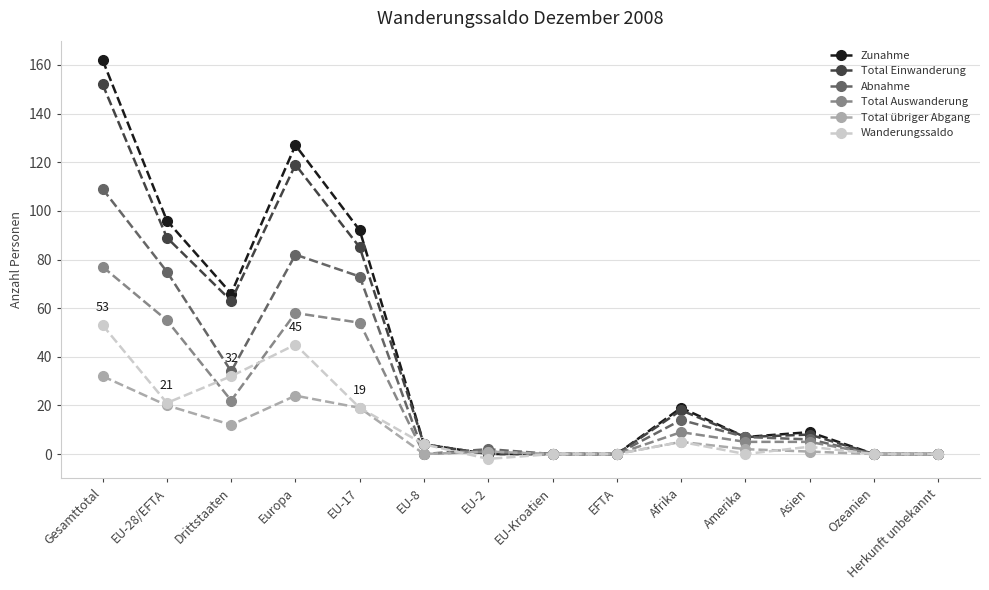

What position from the left is Gesamttotal?

1